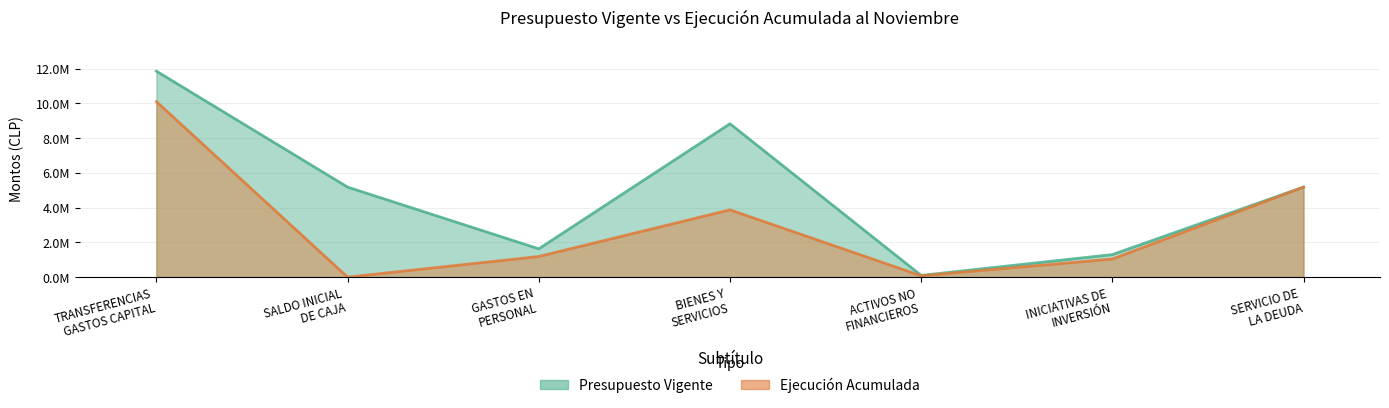

True or false: Ejecución Acumulada and Presupuesto Vigente intersect in this chart.

False